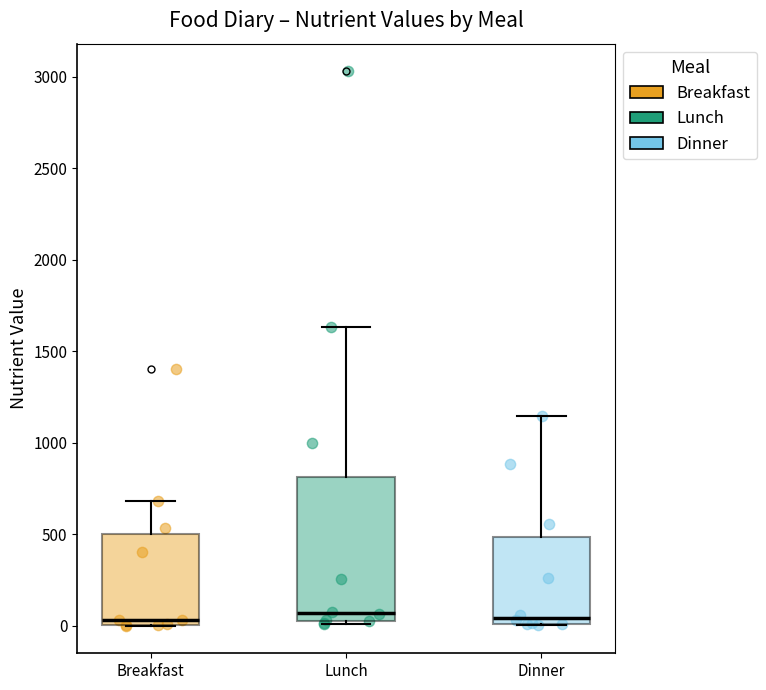

Where is the upper edge of the box for Dinner on the y-axis? The values are not printed on the chart, so give them approximately, as read against the axis.

500